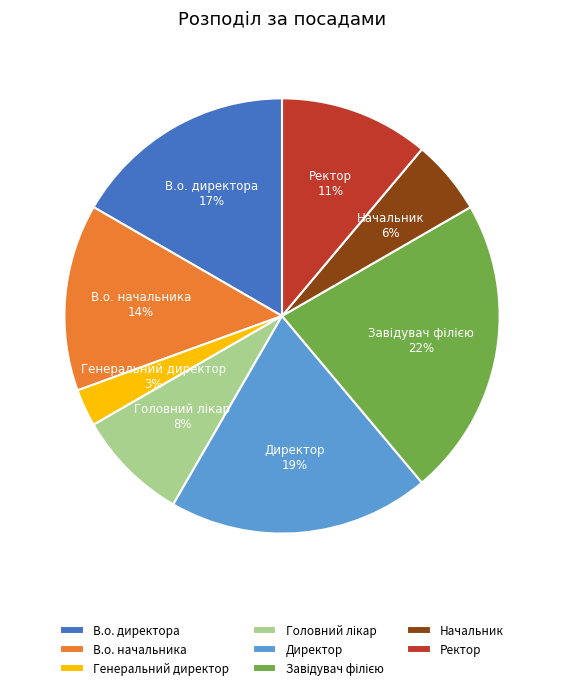

To the nearest percent, what is the difference between the largest and smallest slice percentages?

19%